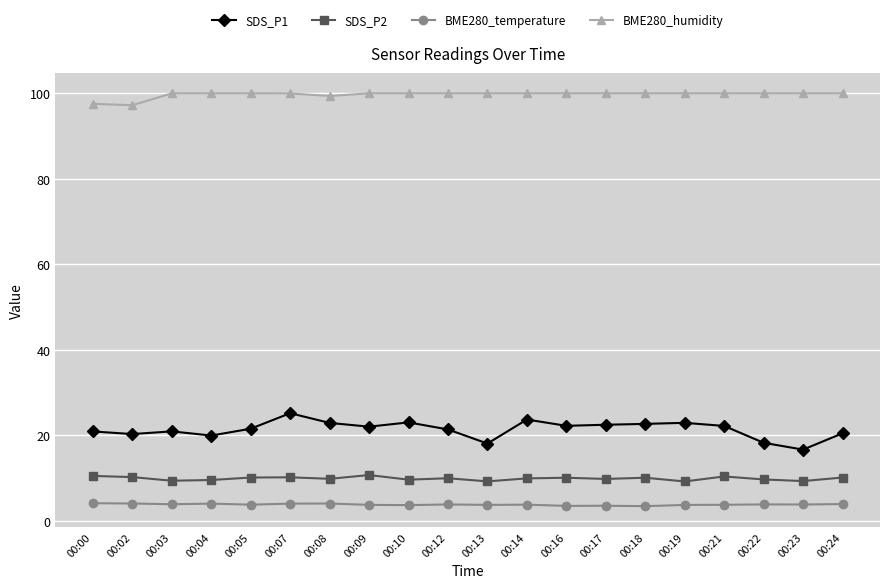

What is the total value across all series at 00:22?

131.7